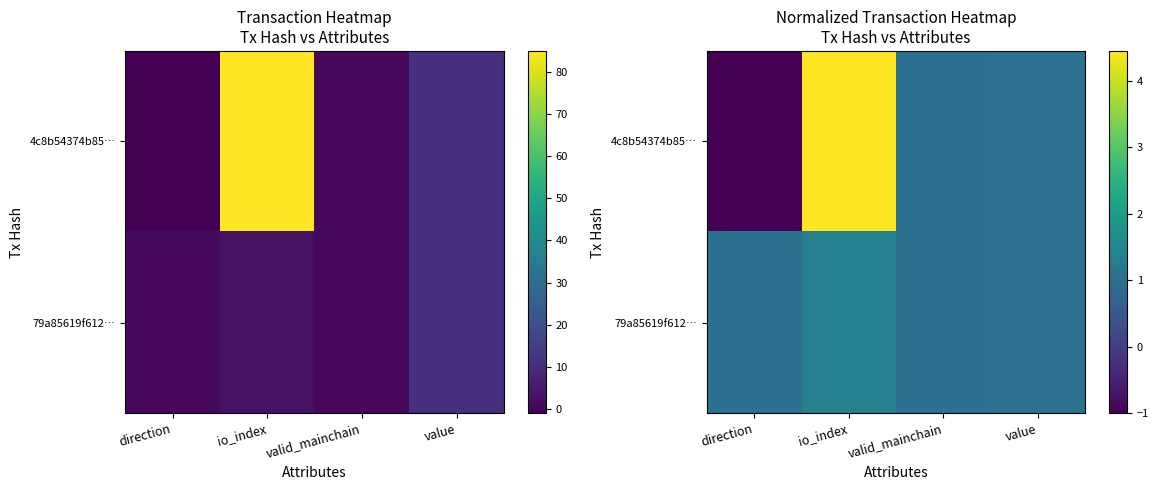

Which series has the largest total across all categories?

4c8b54374b85…